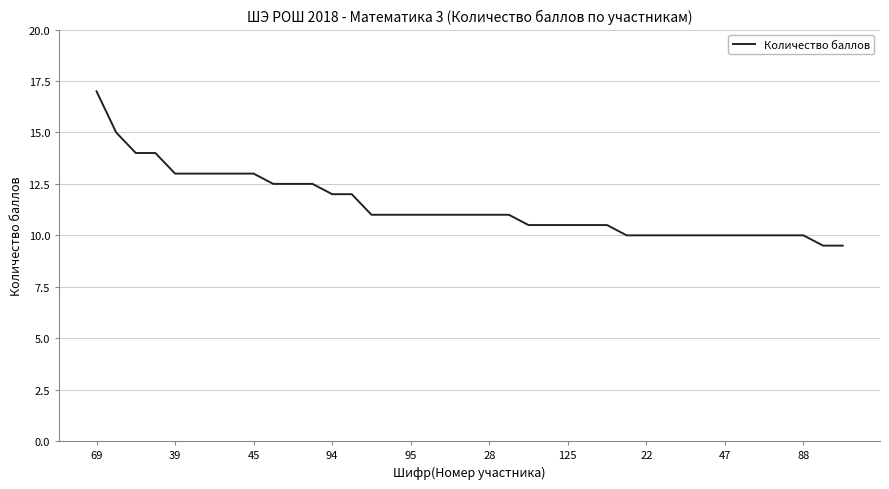

What is the average value?

11.4